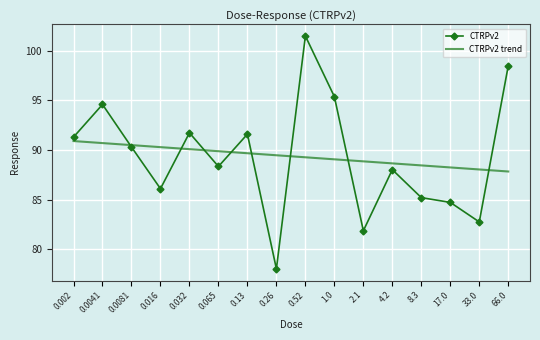

True or false: CTRPv2 trend and CTRPv2 intersect in this chart.

True